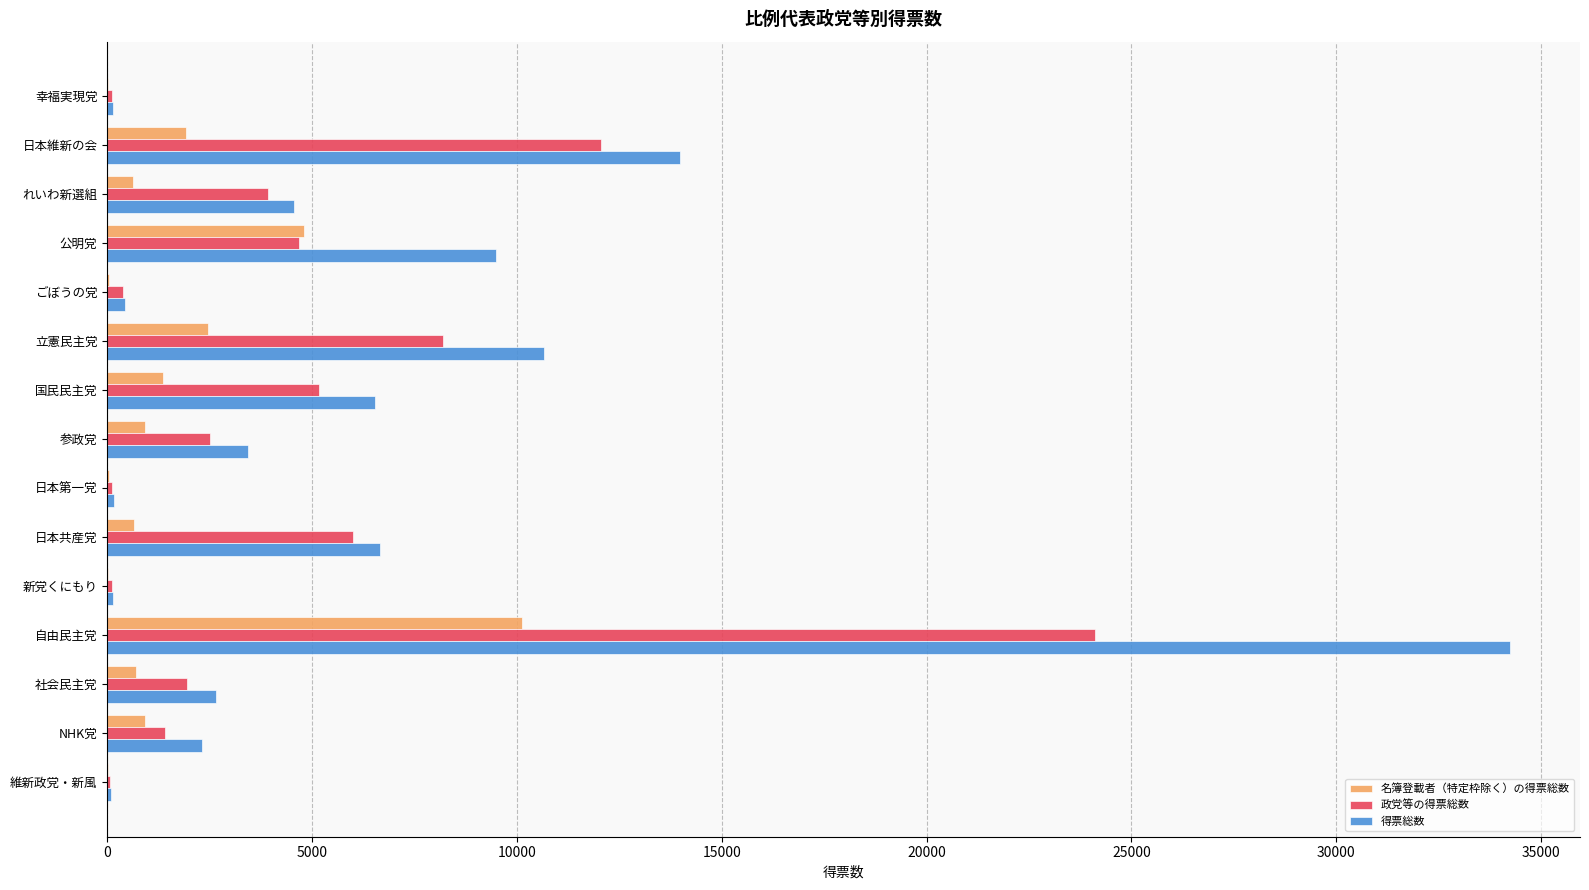

The value of 政党等の得票総数 at 参政党 is 2511.0. True or false?

True